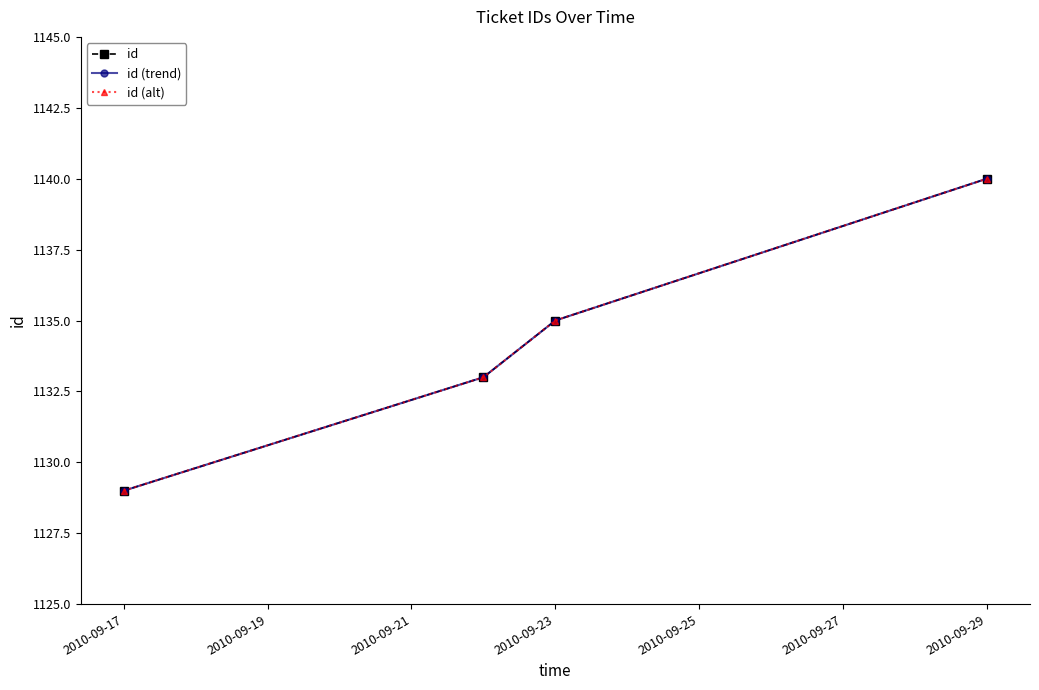

True or false: id and id (trend) intersect in this chart.

False